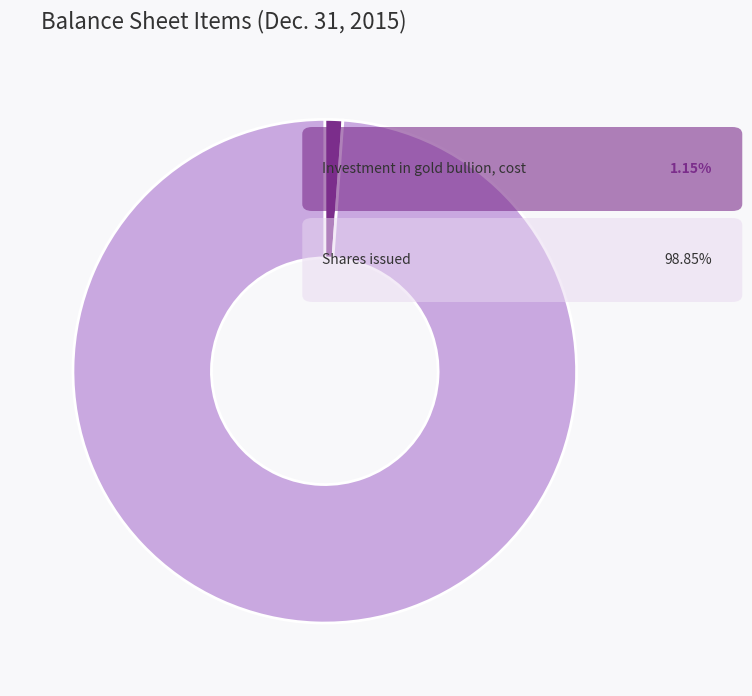

Does any single category account for the majority?

Yes